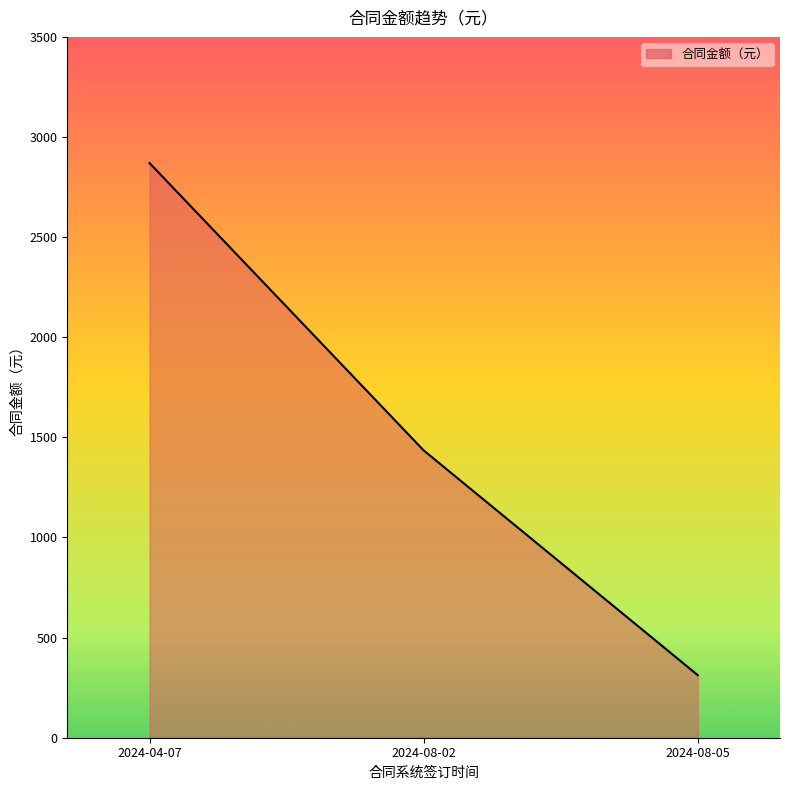

List the labels in order of value, smallest first.

2024-08-05, 2024-08-02, 2024-04-07